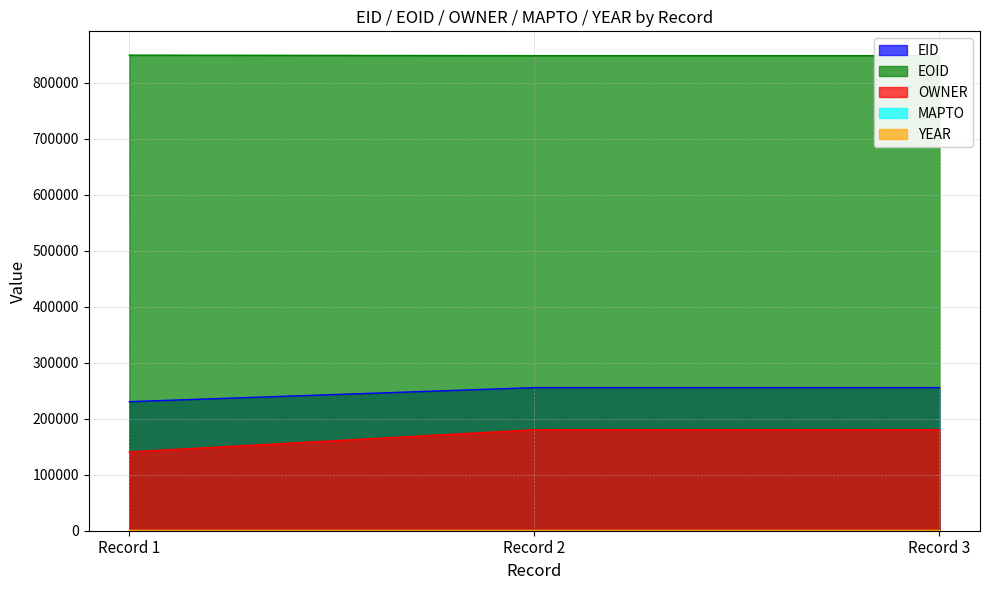

Which series has the largest total across all categories?

EOID